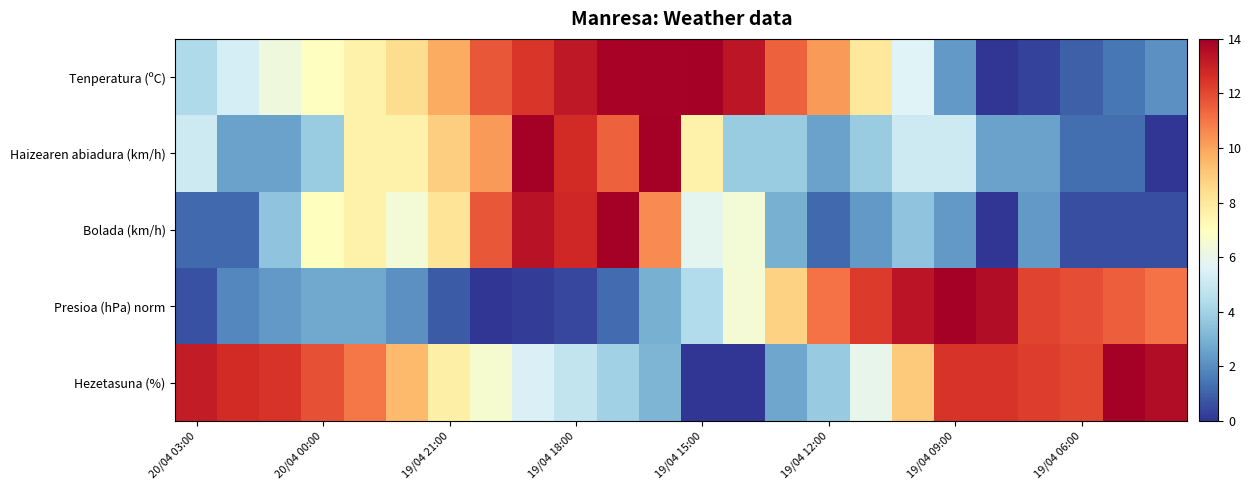

List the series in order of their peak value, lowest first.

Tenperatura (ºC), Haizearen abiadura (km/h), Bolada (km/h), Presioa (hPa) norm, Hezetasuna (%)